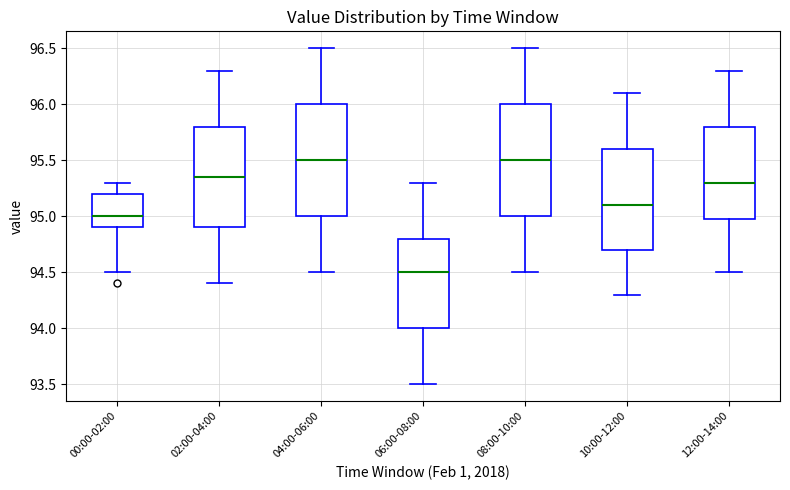

Reading left to right, transcribe this box plot: for each box, give where its median line is, the range the box spans, and where its two whiskers end, as read against the y-axis. The values are not printed on the chart, so give them approximately, as read against the axis.

00:00-02:00: median 95.00, box 94.90 to 95.20, whiskers 94.50 to 95.30
02:00-04:00: median 95.35, box 94.90 to 95.80, whiskers 94.40 to 96.30
04:00-06:00: median 95.50, box 95.00 to 96.00, whiskers 94.50 to 96.50
06:00-08:00: median 94.50, box 94.00 to 94.80, whiskers 93.50 to 95.30
08:00-10:00: median 95.50, box 95.00 to 96.00, whiskers 94.50 to 96.50
10:00-12:00: median 95.10, box 94.70 to 95.60, whiskers 94.30 to 96.10
12:00-14:00: median 95.30, box 95.00 to 95.80, whiskers 94.50 to 96.30